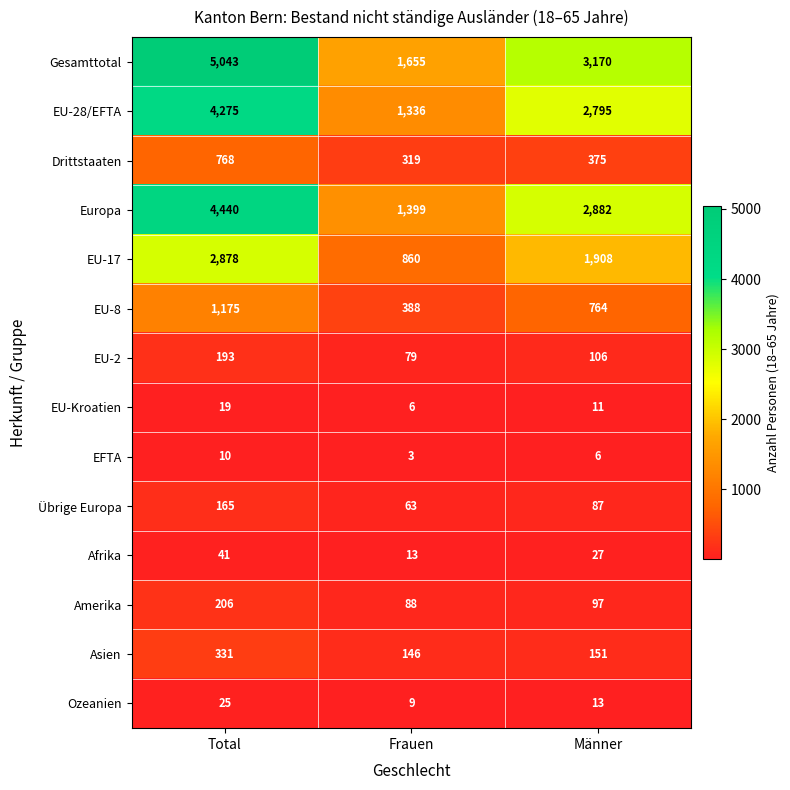

How many categories are shown in the chart?

3